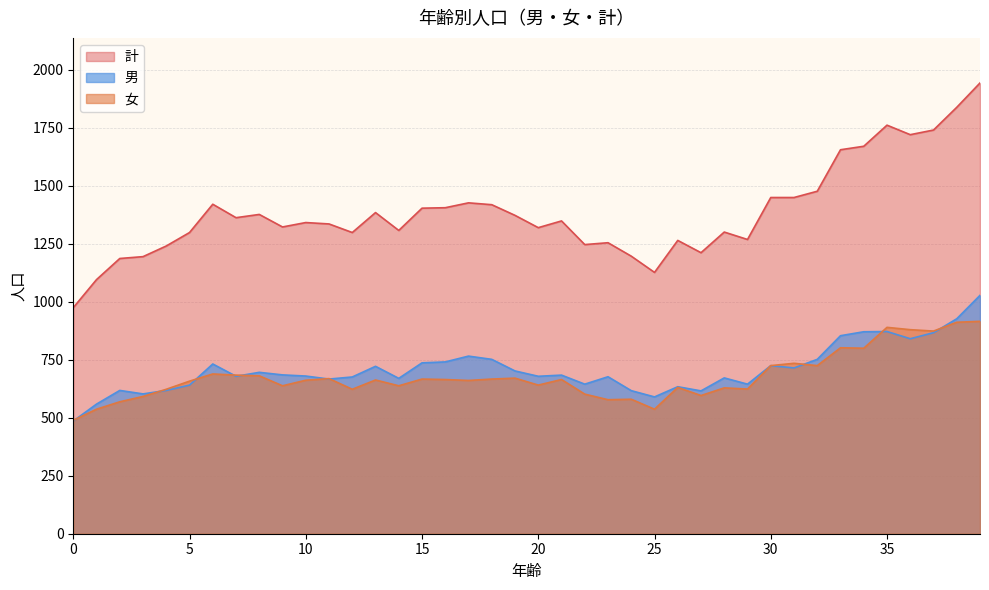

Rank the categories by 計 value from lowest to highest.

0, 1, 25, 2, 3, 24, 27, 4, 22, 23, 26, 29, 5, 12, 28, 14, 20, 9, 11, 10, 21, 7, 19, 8, 13, 15, 16, 18, 6, 17, 30, 31, 32, 33, 34, 36, 37, 35, 38, 39